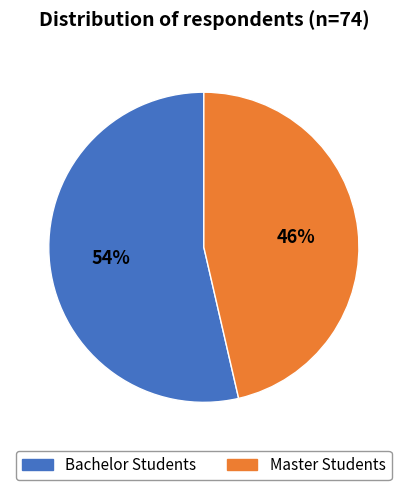

How many segments does this pie chart have?

2